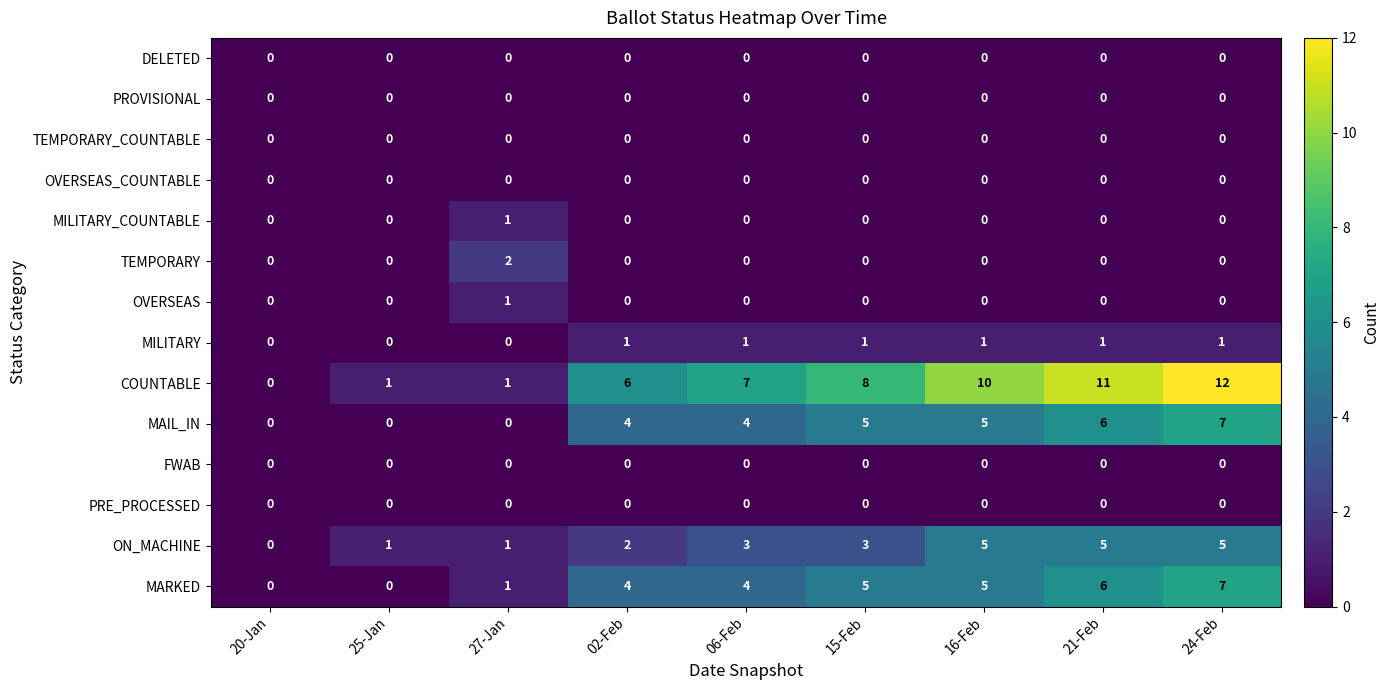

The value of ON_MACHINE at 24-Feb is 7. True or false?

False